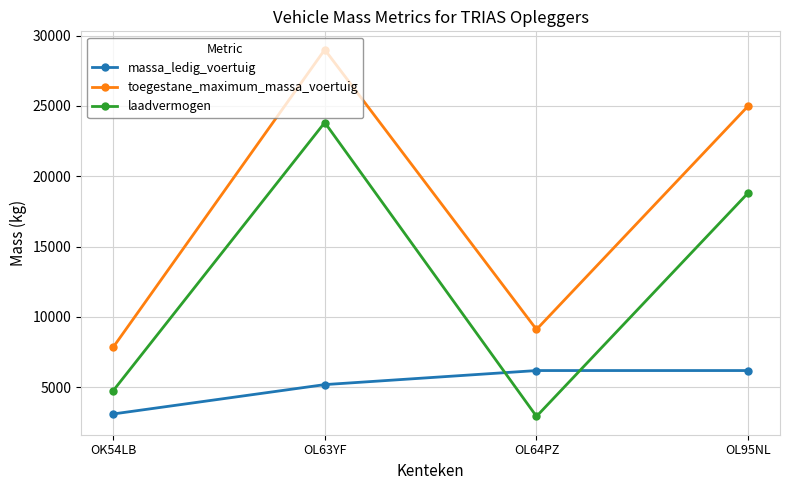

Reading right to left, transcribe all the data shown in this chart.

massa_ledig_voertuig: 6180	6180	5180	3090
toegestane_maximum_massa_voertuig: 25000	9100	29000	7820
laadvermogen: 18820	2920	23820	4730